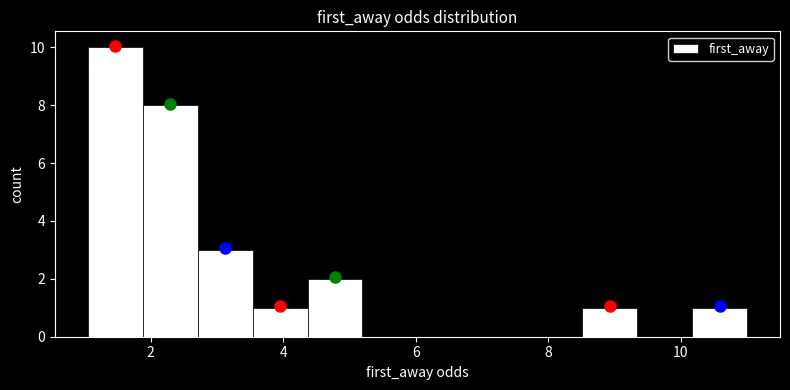

Which range on the x-axis has the tallest bar?

1.0 to 1.8